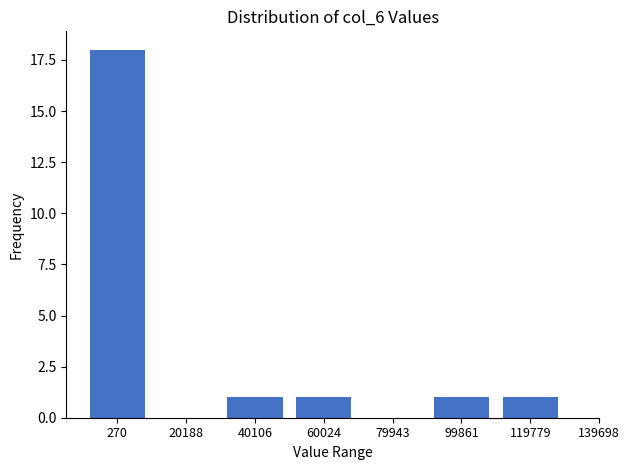

Reading left to right, extract all data points from this chart.

270=18	20188=0	40106=1	60024=1	79943=0	99861=1	119779=1